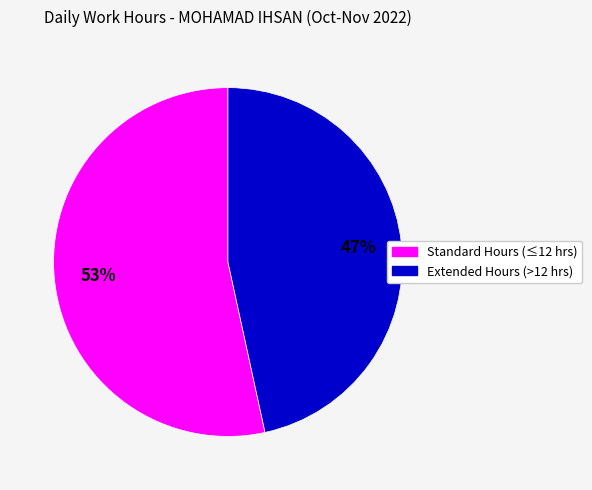

Rank the categories by value from highest to lowest.

Standard Hours (≤12 hrs), Extended Hours (>12 hrs)